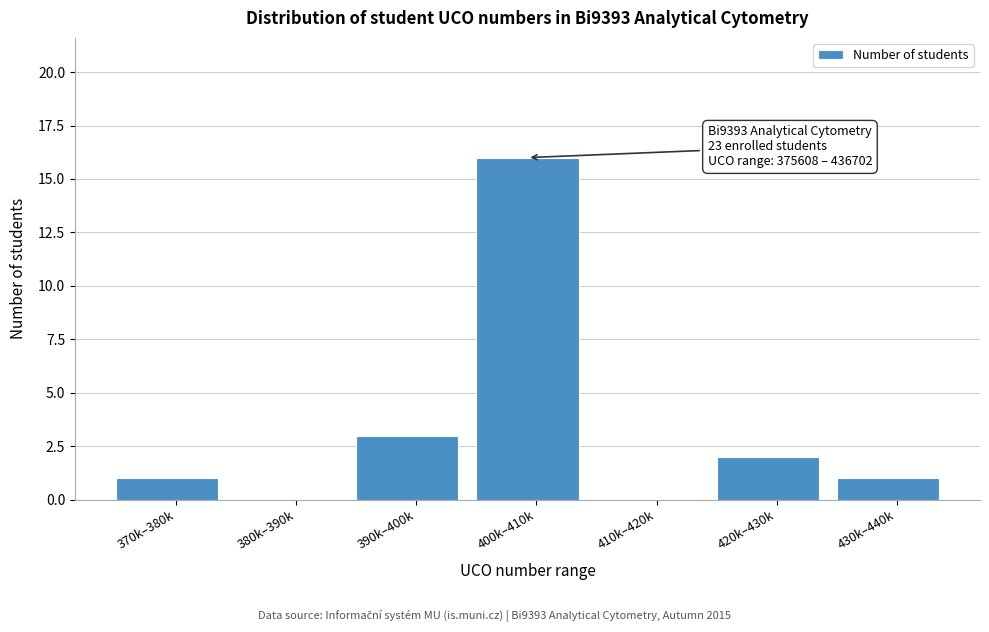

Reading right to left, extract all data points from this chart.

430k–440k=1	420k–430k=2	410k–420k=0	400k–410k=16	390k–400k=3	380k–390k=0	370k–380k=1